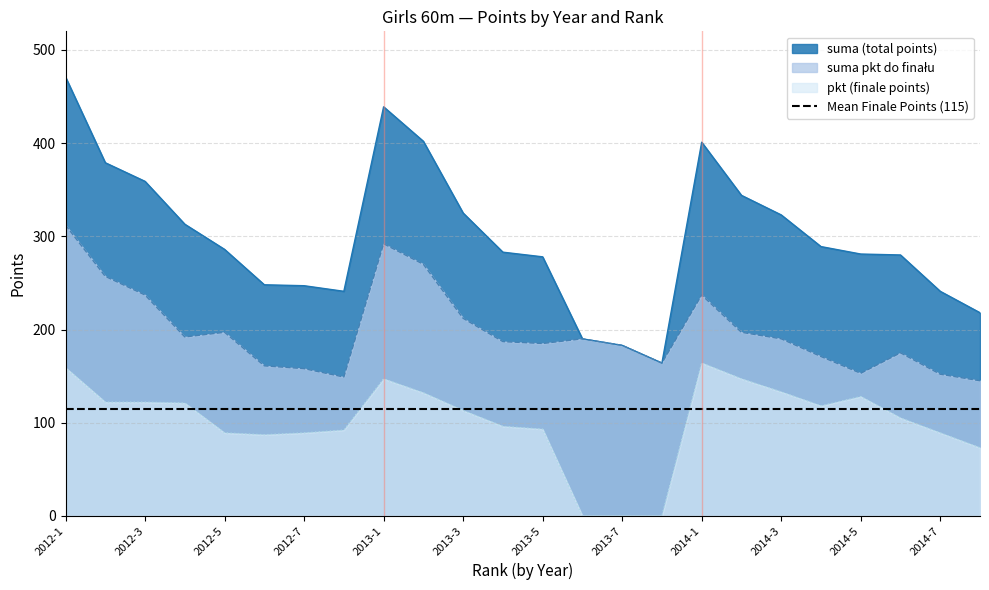

How many interior local peaks does the suma (total points) series have?

2